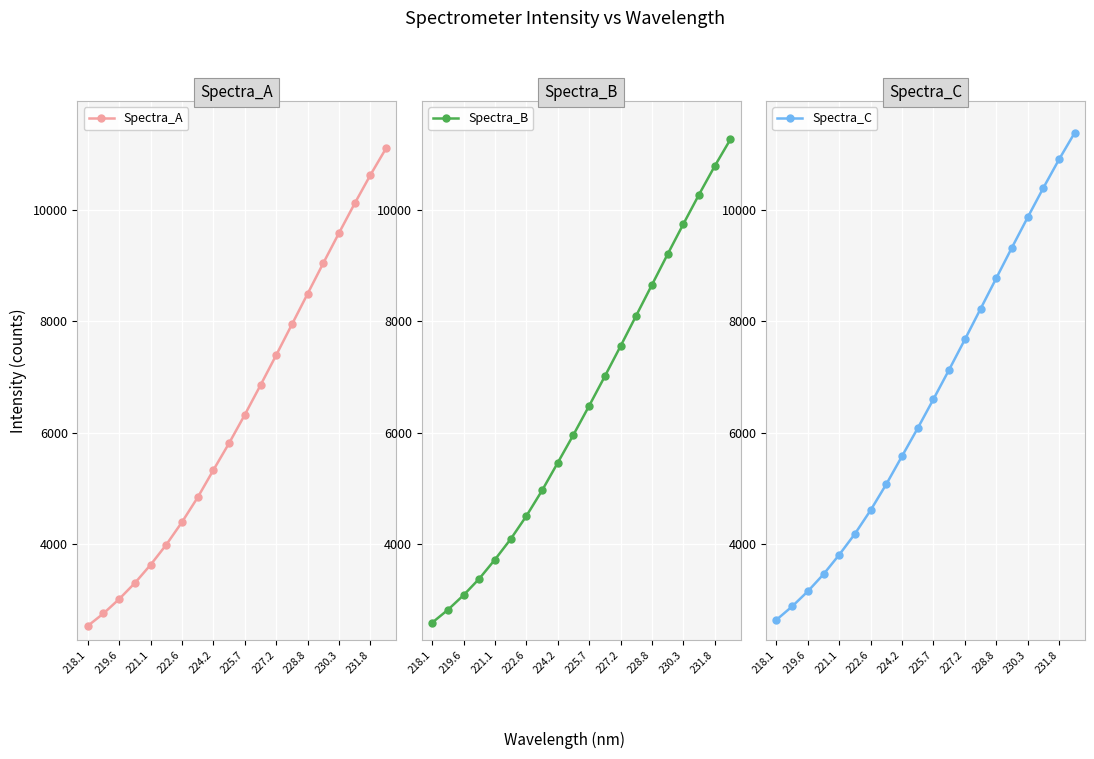

True or false: Spectra_B and Spectra_C intersect in this chart.

False